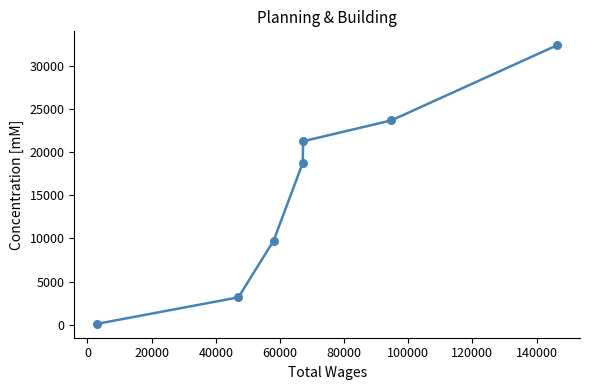

What is the difference between the maximum and minimum values?

32270